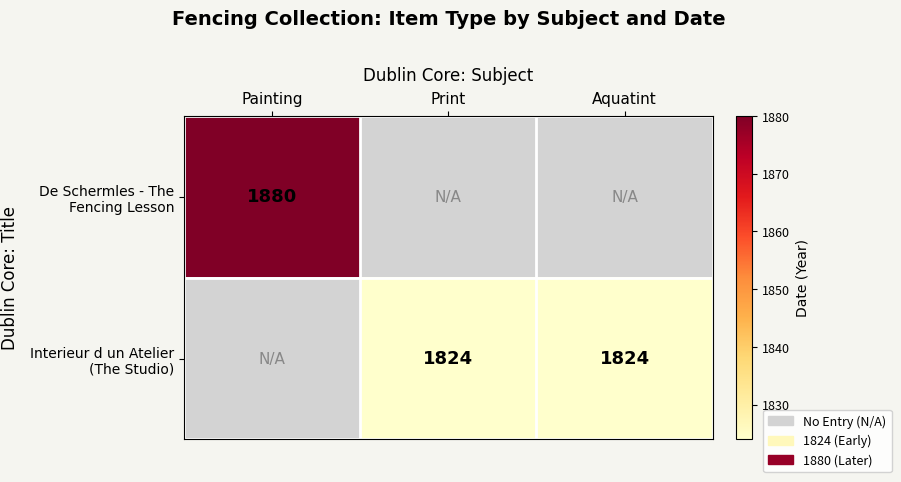

True or false: Interieur d un Atelier (The Studio) has a value of 2731 at Print.

False